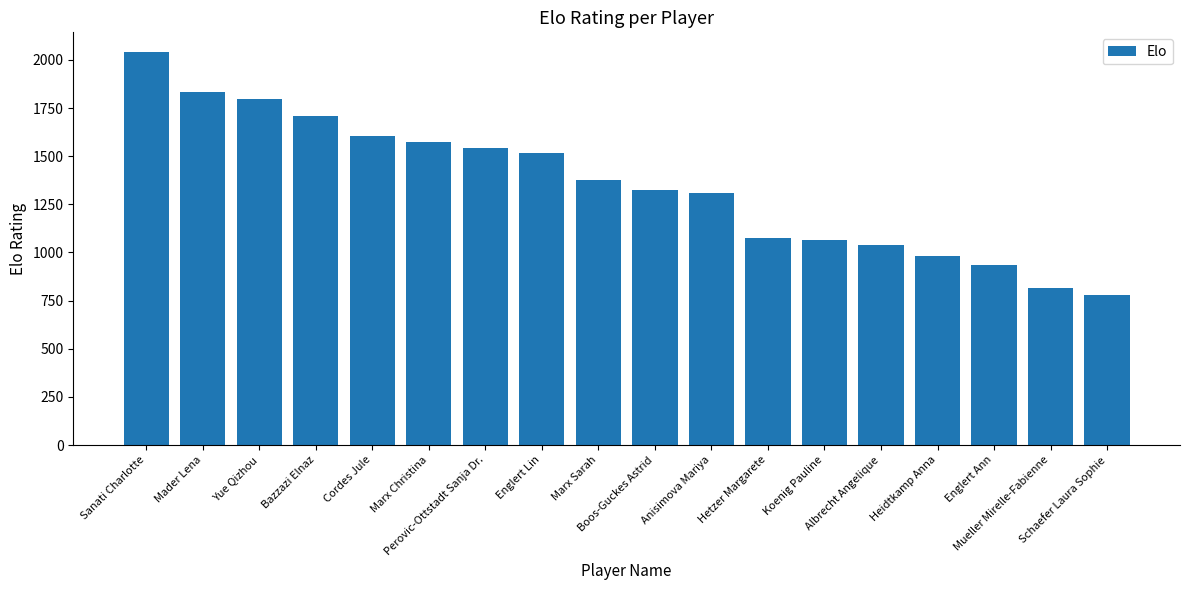

What is the average value?

1351